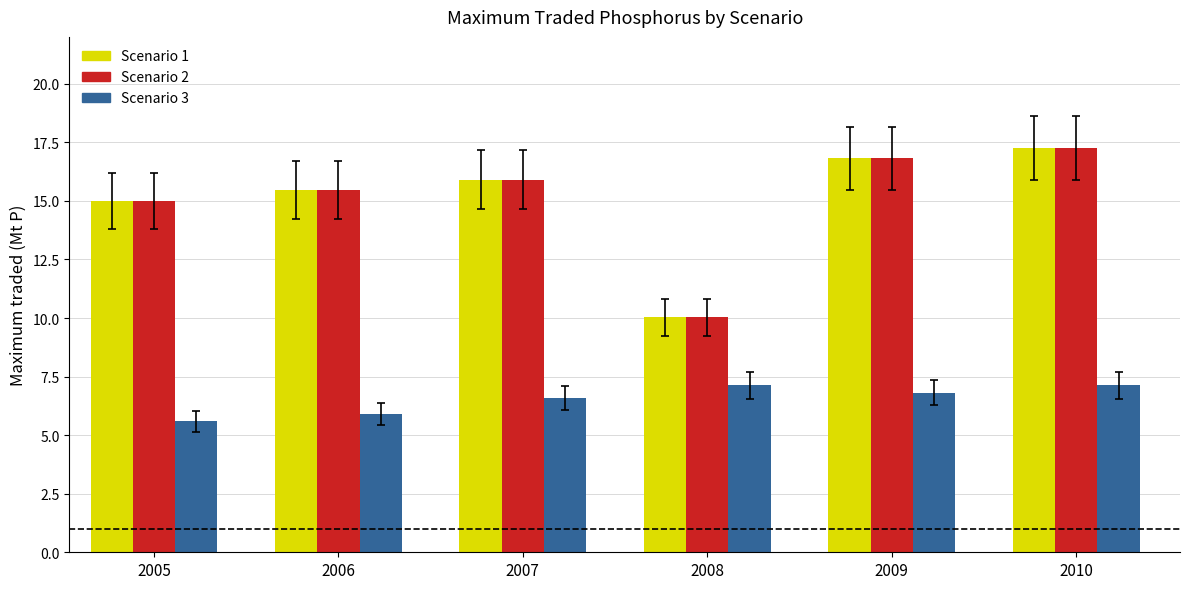

Which label corresponds to the smallest value in the chart?

2005